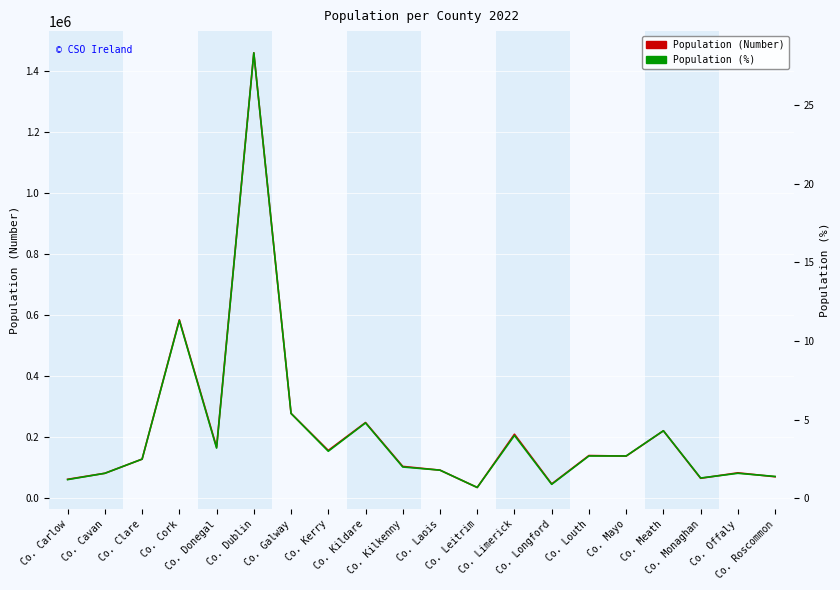

Reading left to right, list all the values displayed in this chart.

Population (Number): 61968.0	81704.0	127938.0	584156.0	167084.0	1458154.0	277737.0	156458.0	247774.0	104160.0	91877.0	35199.0	209536.0	46751.0	139703.0	137970.0	220826.0	65288.0	83150.0	70259.0
Population (%): 1.2	1.6	2.5	11.3	3.2	28.3	5.4	3.0	4.8	2.0	1.8	0.7	4.0	0.9	2.7	2.7	4.3	1.3	1.6	1.4